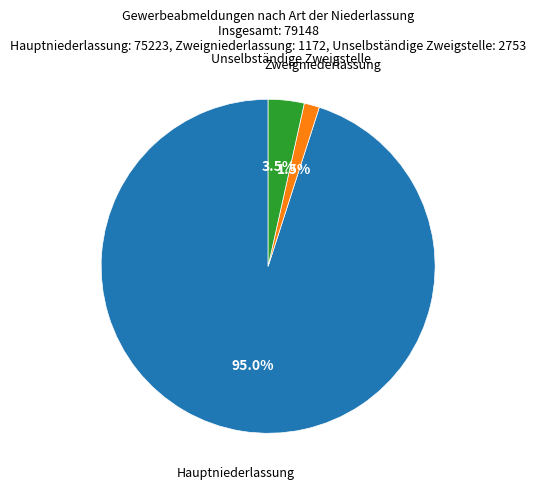

To the nearest percent, what is the difference between the largest and smallest slice percentages?

94%